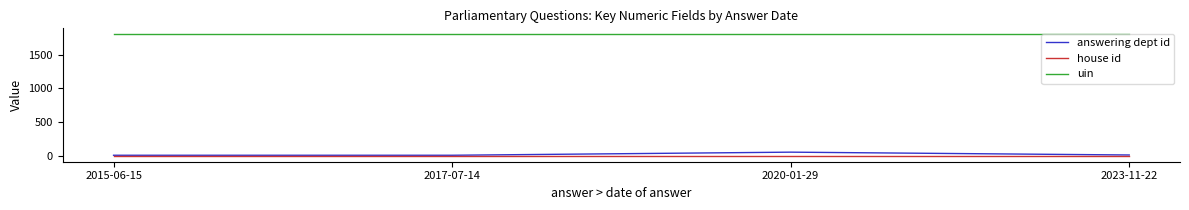

What is the total value across all series at 2017-07-14?

1810